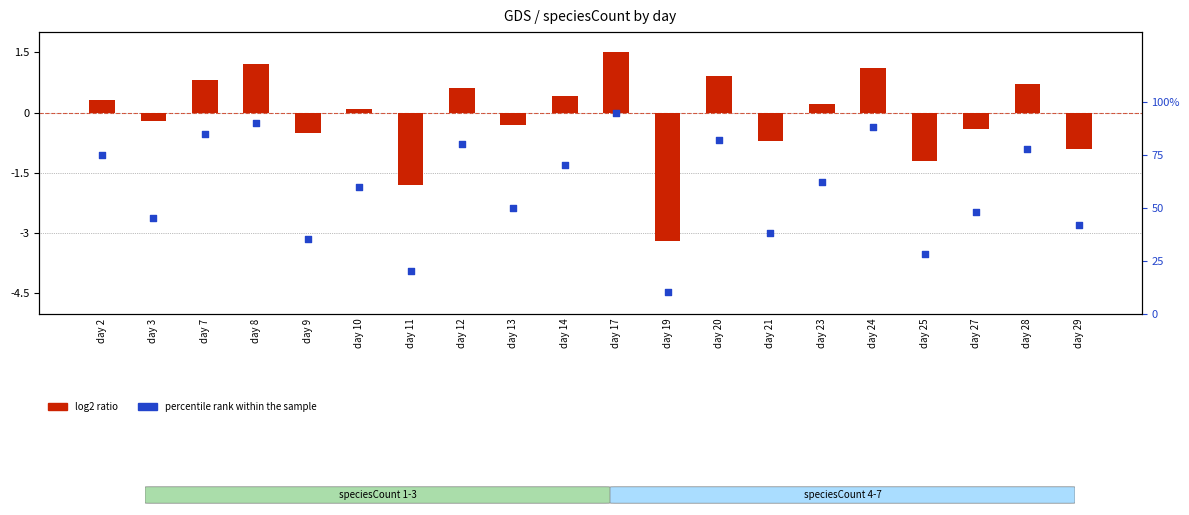

Which series reaches the minimum Y coordinate?

log2 ratio